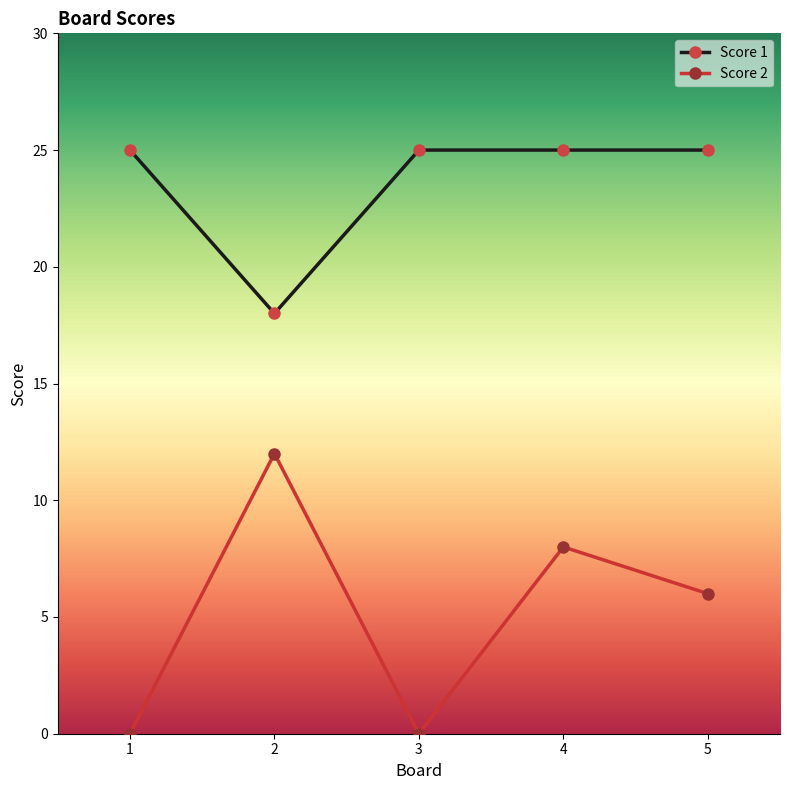

At which category does Score 2 reach its first local valley?

3